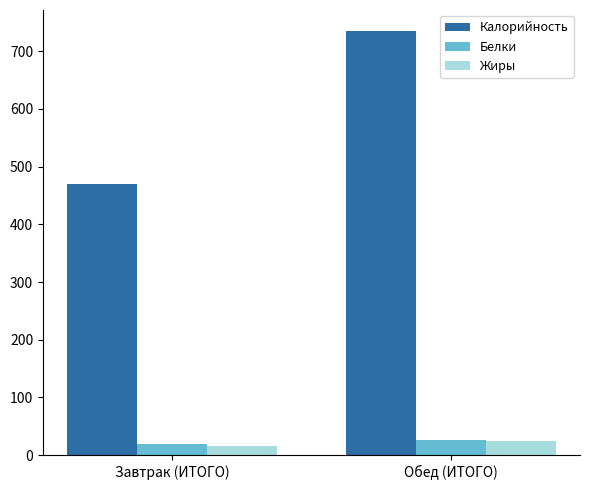

Which series has the largest total across all categories?

Калорийность